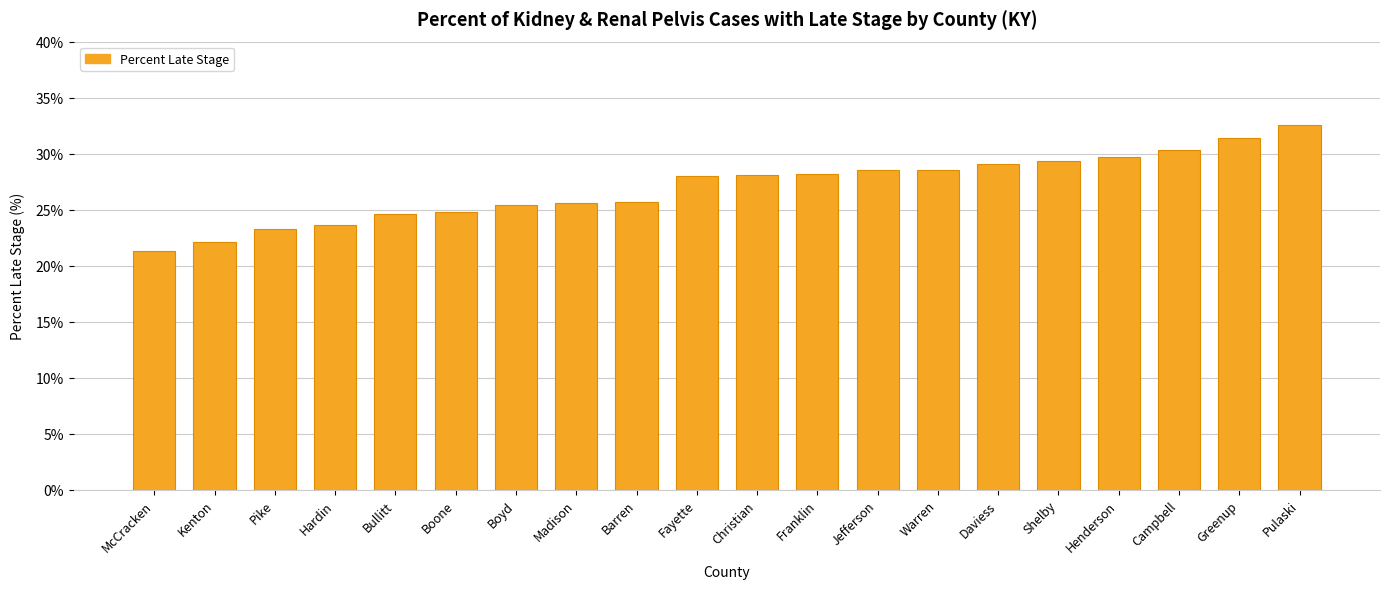

What is the value of the 15th bar from the left?

29.1